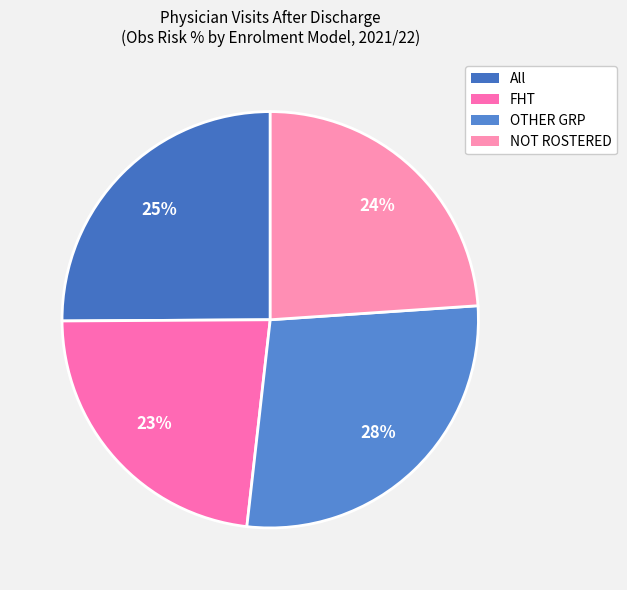

Do OTHER GRP and NOT ROSTERED together represent more than half of the pie?

Yes